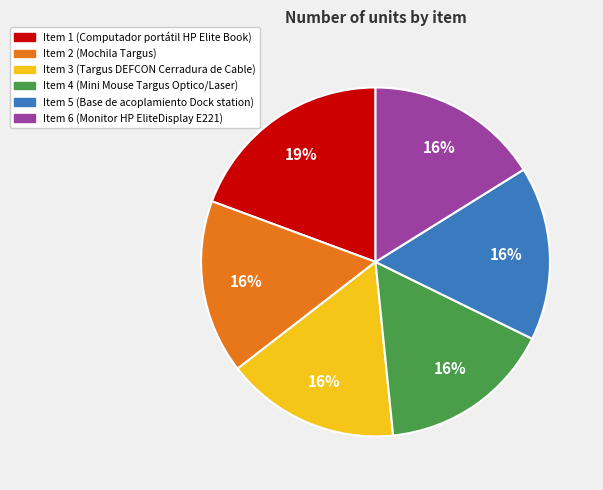

To the nearest percent, what is the average slice percentage?

17%